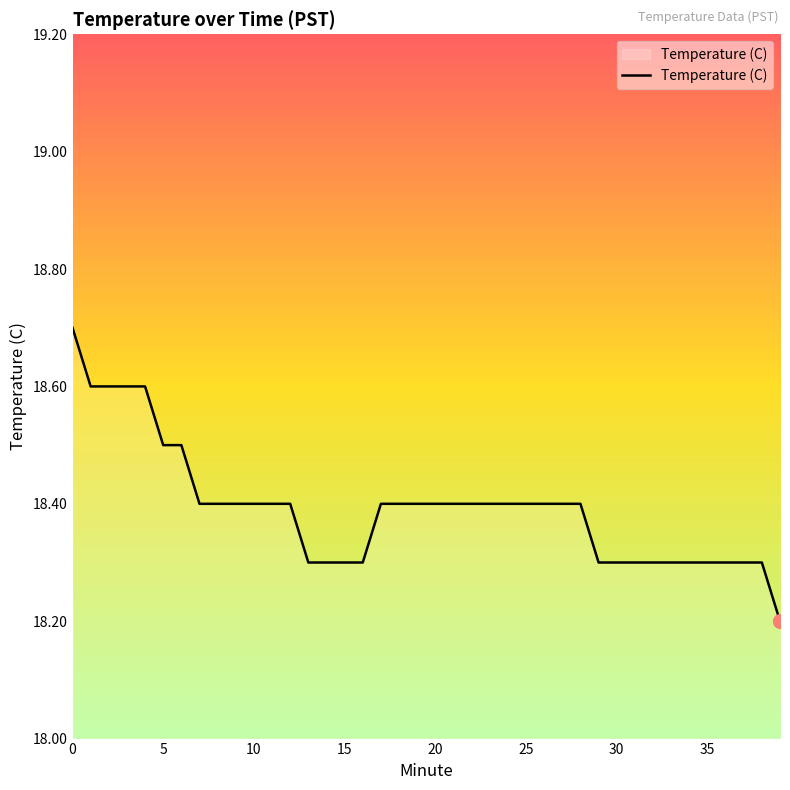

Does the chart have visible grid lines?

No